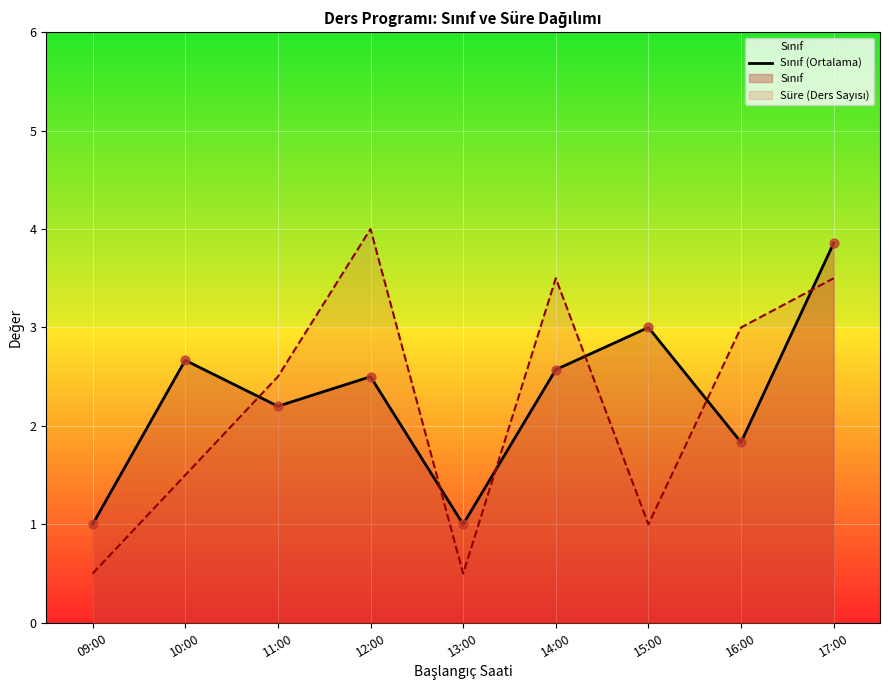

Between 11:00 and 16:00, which is larger?

11:00